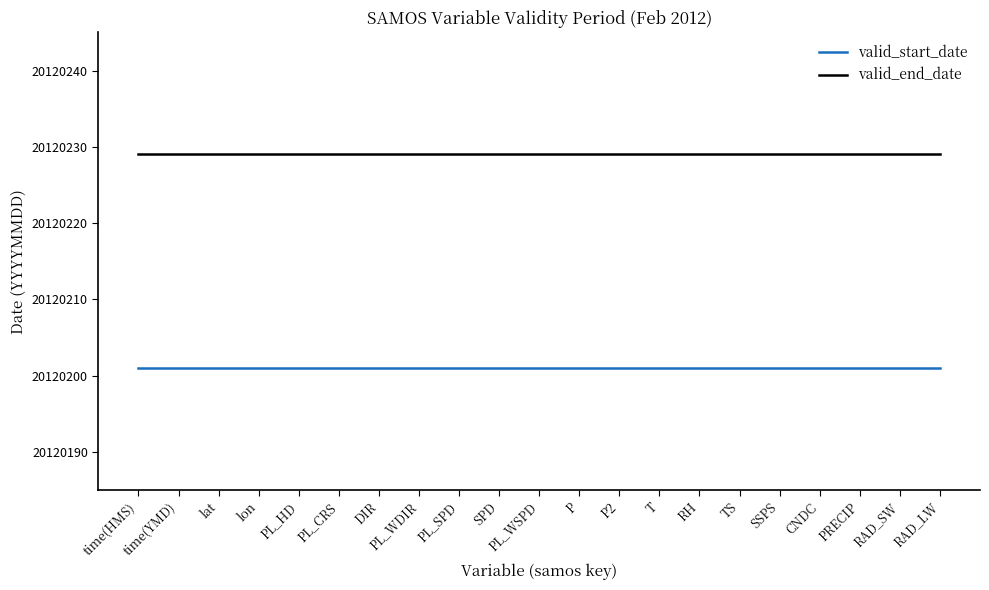

What is the difference between the highest and lowest values at T?

28